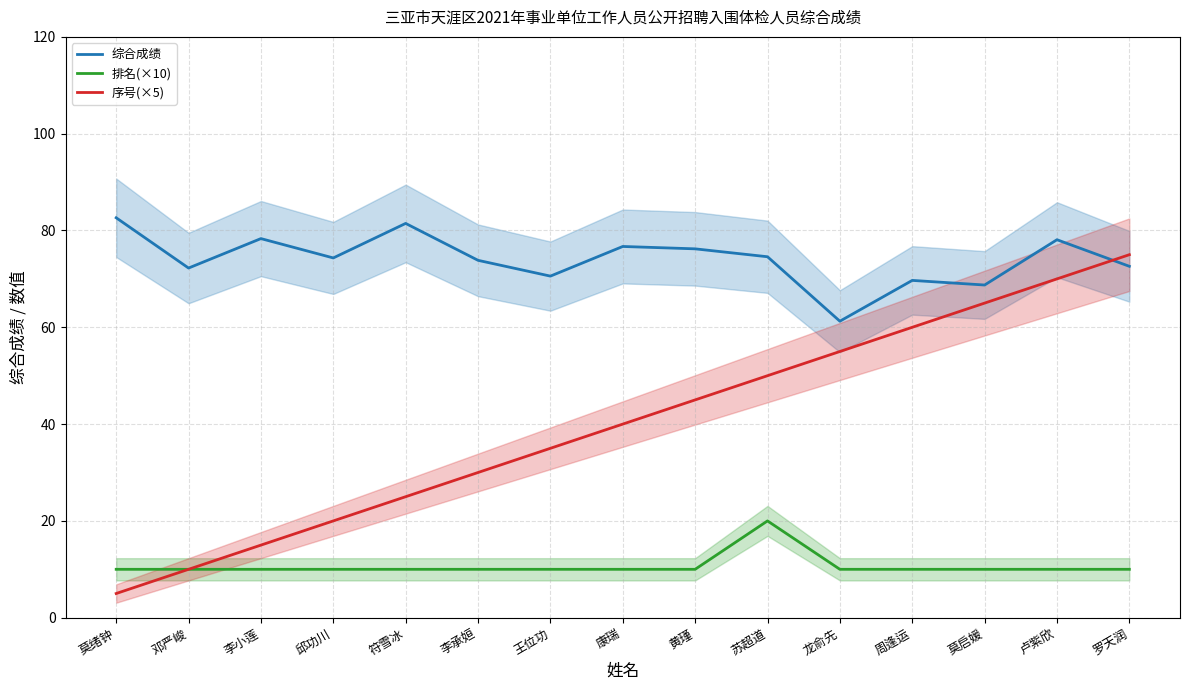

At which label does 序号(×5) first exceed 40?

黄瑾